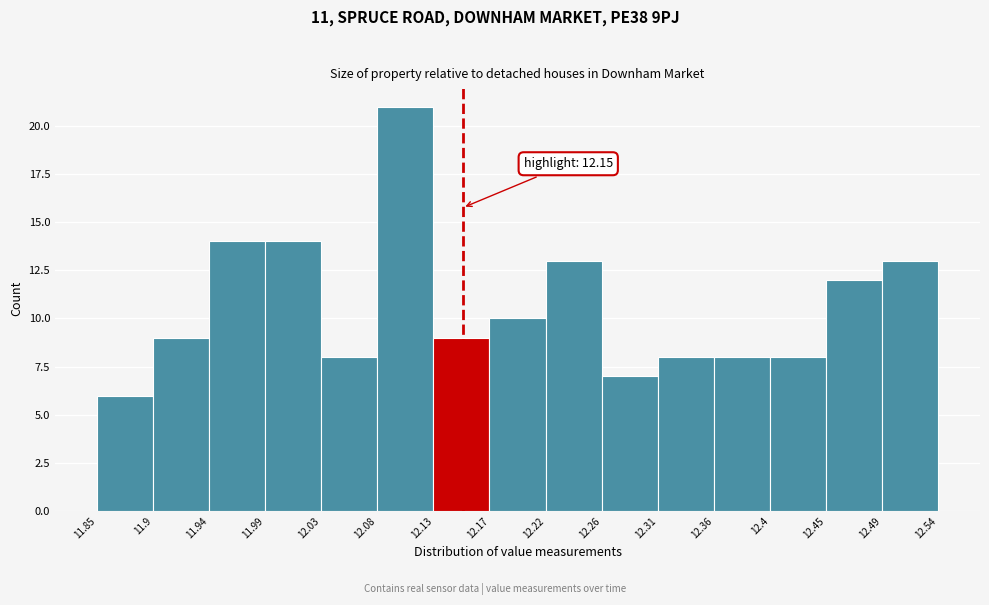

Over which range of the x-axis is the bar tallest?

12.08 to 12.13